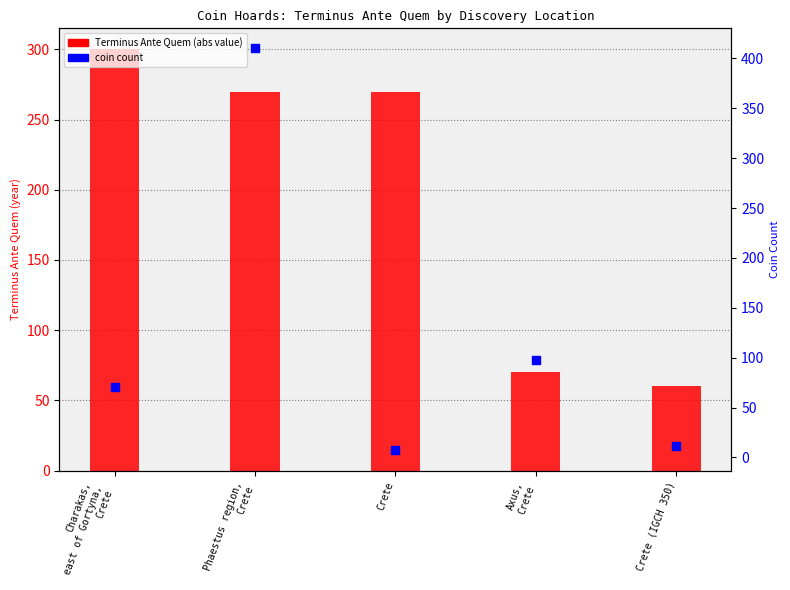

Which series contains the highest Y value?

coin count